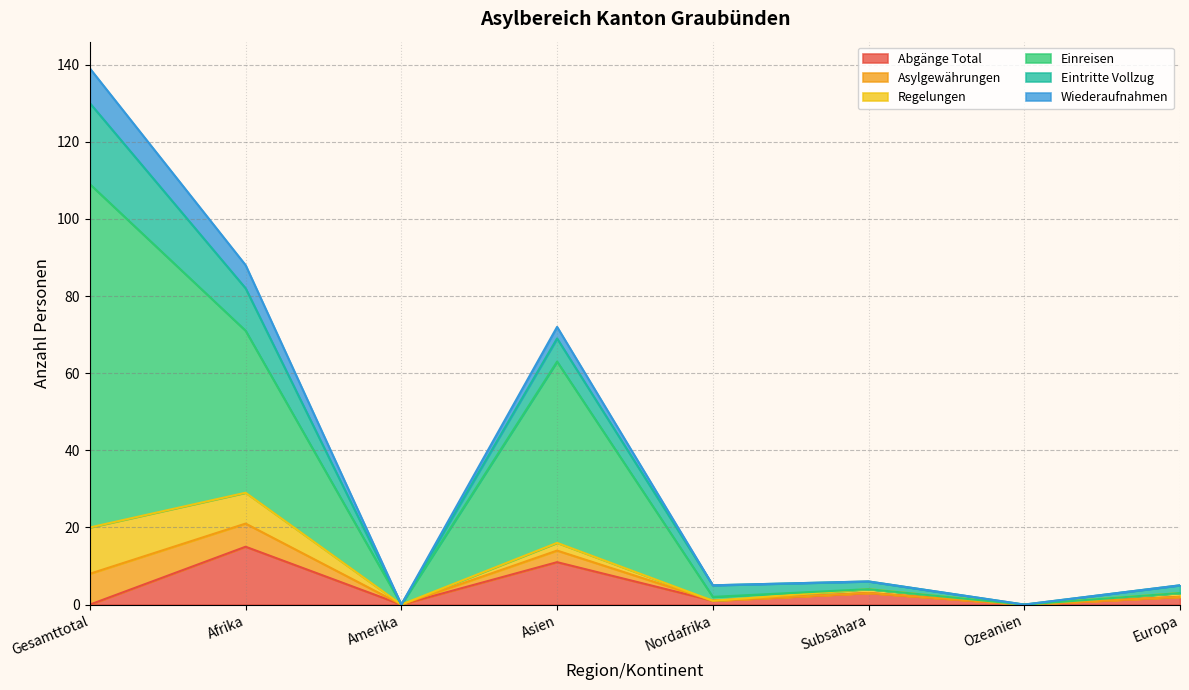

At how many categories does at least one series exceed 78?

2